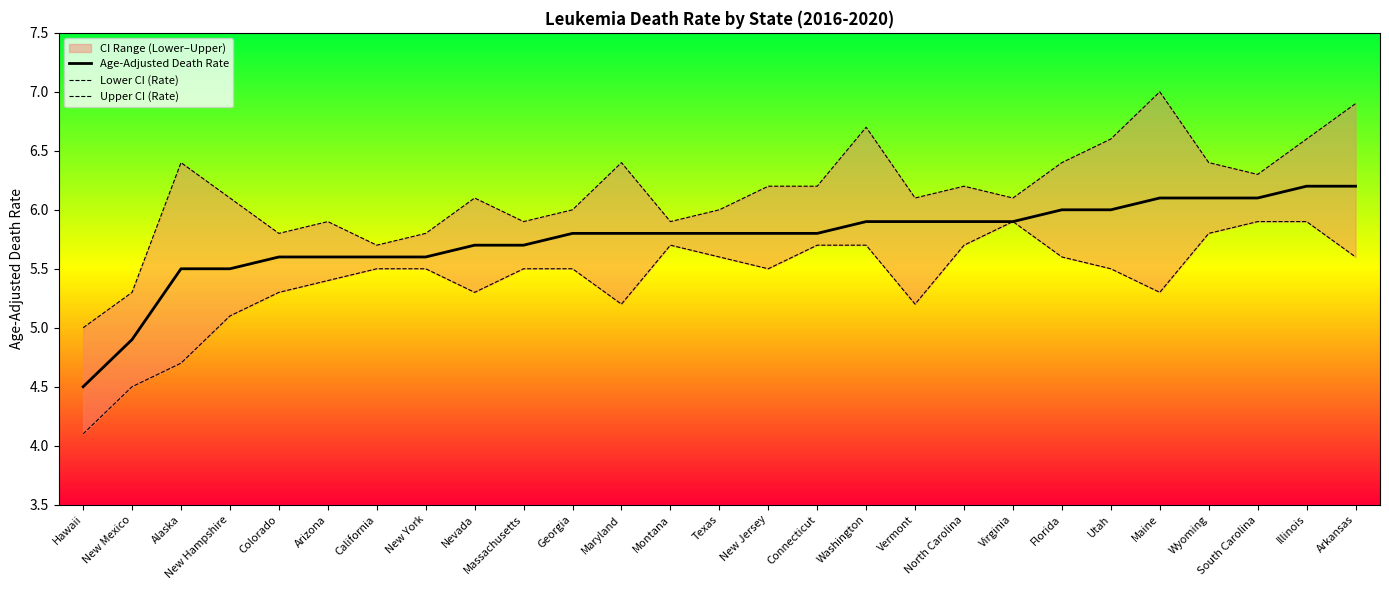

Reading left to right, transcribe all the data shown in this chart.

Age-Adjusted Death Rate: Hawaii=4.5	New Mexico=4.9	Alaska=5.5	New Hampshire=5.5	Colorado=5.6	Arizona=5.6	California=5.6	New York=5.6	Nevada=5.7	Massachusetts=5.7	Georgia=5.8	Maryland=5.8	Montana=5.8	Texas=5.8	New Jersey=5.8	Connecticut=5.8	Washington=5.9	Vermont=5.9	North Carolina=5.9	Virginia=5.9	Florida=6.0	Utah=6.0	Maine=6.1	Wyoming=6.1	South Carolina=6.1	Illinois=6.2	Arkansas=6.2
Lower CI (Rate): Hawaii=4.1	New Mexico=4.5	Alaska=4.7	New Hampshire=5.1	Colorado=5.3	Arizona=5.4	California=5.5	New York=5.5	Nevada=5.3	Massachusetts=5.5	Georgia=5.5	Maryland=5.2	Montana=5.7	Texas=5.6	New Jersey=5.5	Connecticut=5.7	Washington=5.7	Vermont=5.2	North Carolina=5.7	Virginia=5.9	Florida=5.6	Utah=5.5	Maine=5.3	Wyoming=5.8	South Carolina=5.9	Illinois=5.9	Arkansas=5.6
Upper CI (Rate): Hawaii=5.0	New Mexico=5.3	Alaska=6.4	New Hampshire=6.1	Colorado=5.8	Arizona=5.9	California=5.7	New York=5.8	Nevada=6.1	Massachusetts=5.9	Georgia=6.0	Maryland=6.4	Montana=5.9	Texas=6.0	New Jersey=6.2	Connecticut=6.2	Washington=6.7	Vermont=6.1	North Carolina=6.2	Virginia=6.1	Florida=6.4	Utah=6.6	Maine=7.0	Wyoming=6.4	South Carolina=6.3	Illinois=6.6	Arkansas=6.9